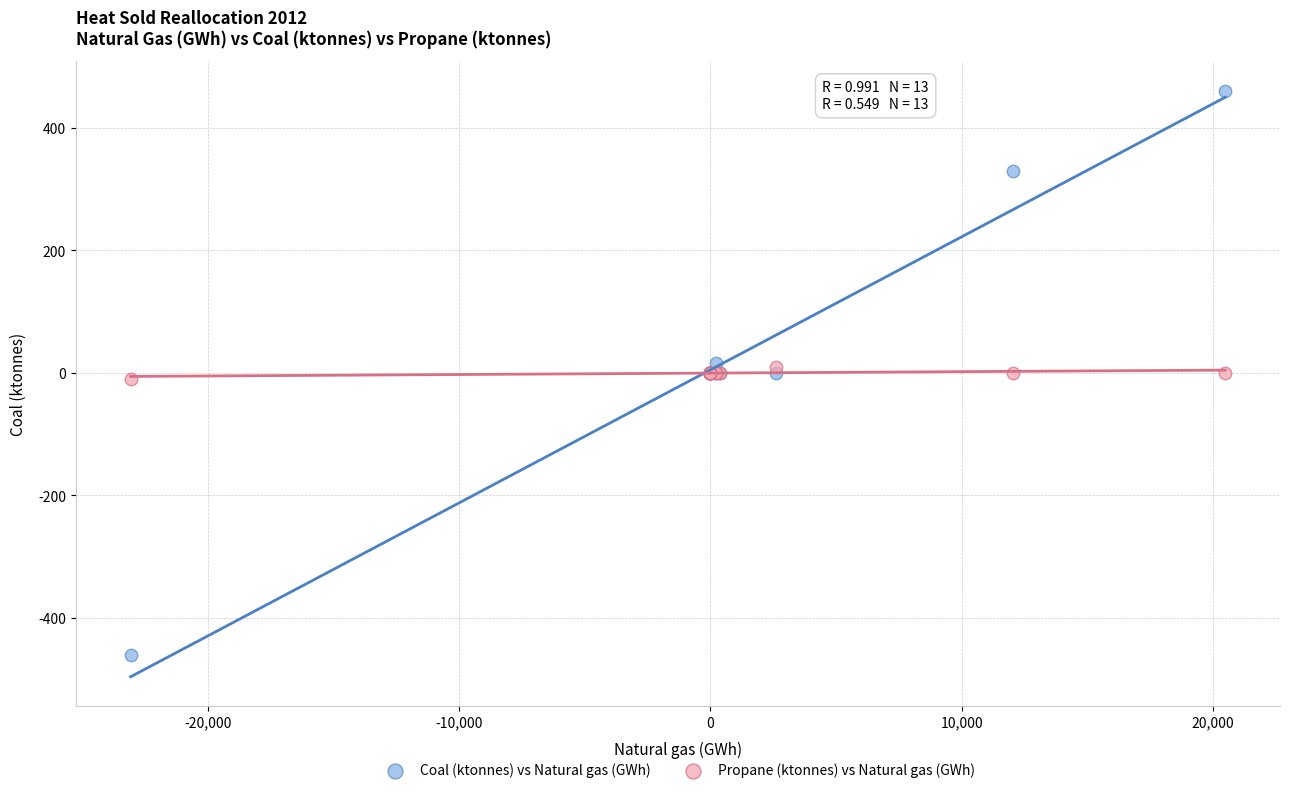

What are all the series names shown in the legend?

Coal (ktonnes) vs Natural gas (GWh), Propane (ktonnes) vs Natural gas (GWh)